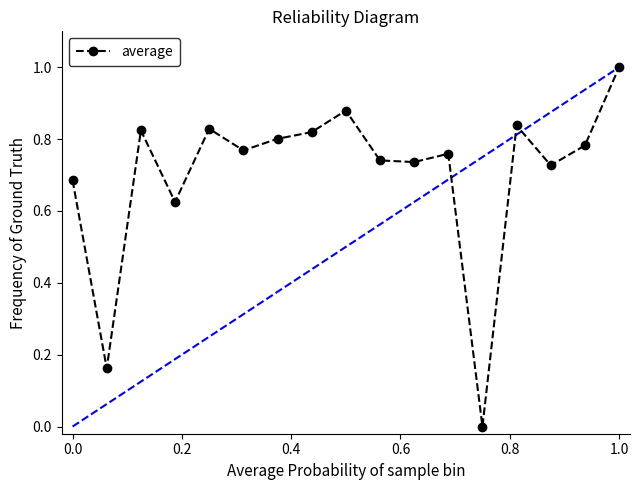

True or false: there are more than 1 points higher than both neighbors.

True